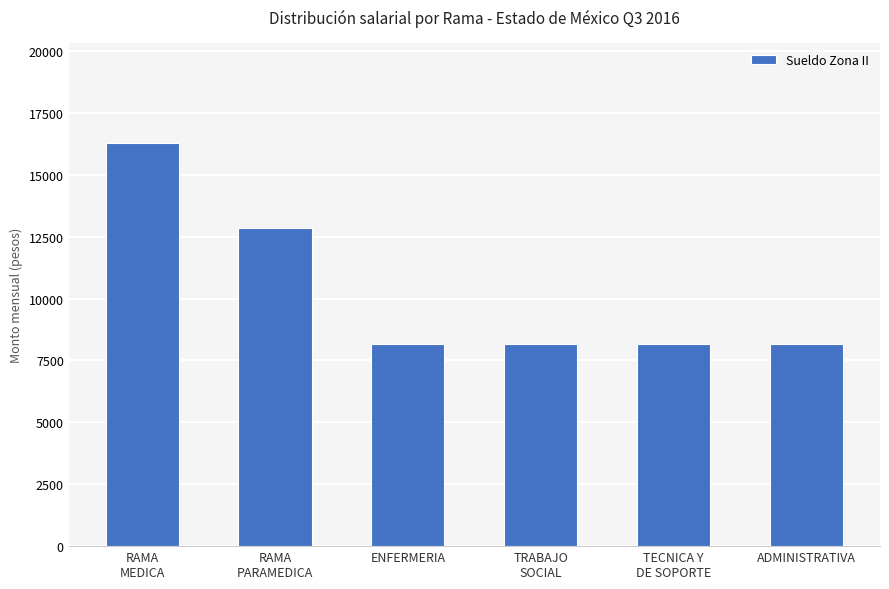

Reading left to right, extract all data points from this chart.

RAMA
MEDICA=16272	RAMA
PARAMEDICA=12855	ENFERMERIA=8179	TRABAJO
SOCIAL=8179	TECNICA Y
DE SOPORTE=8179	ADMINISTRATIVA=8179